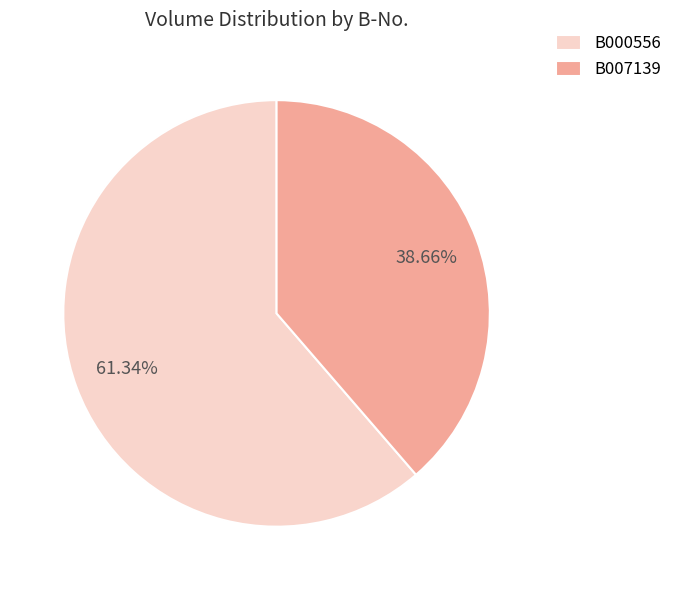

What is the largest slice in the pie chart?

B000556